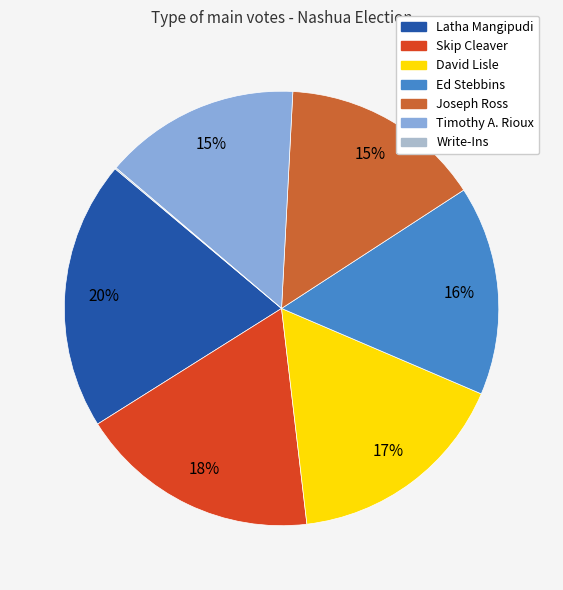

To the nearest percent, what percentage of the pie is Latha Mangipudi?

20%